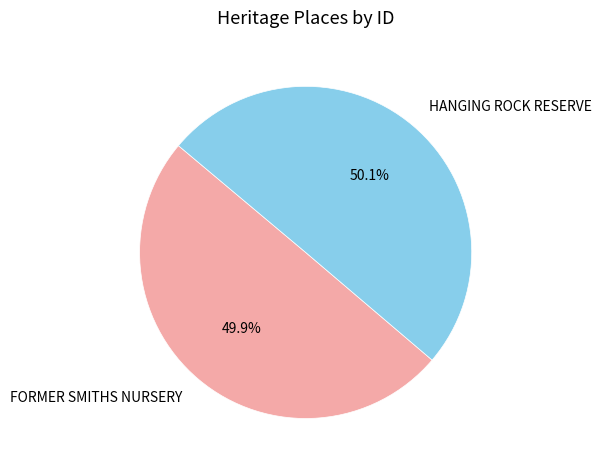

Is there a majority slice in this chart?

Yes